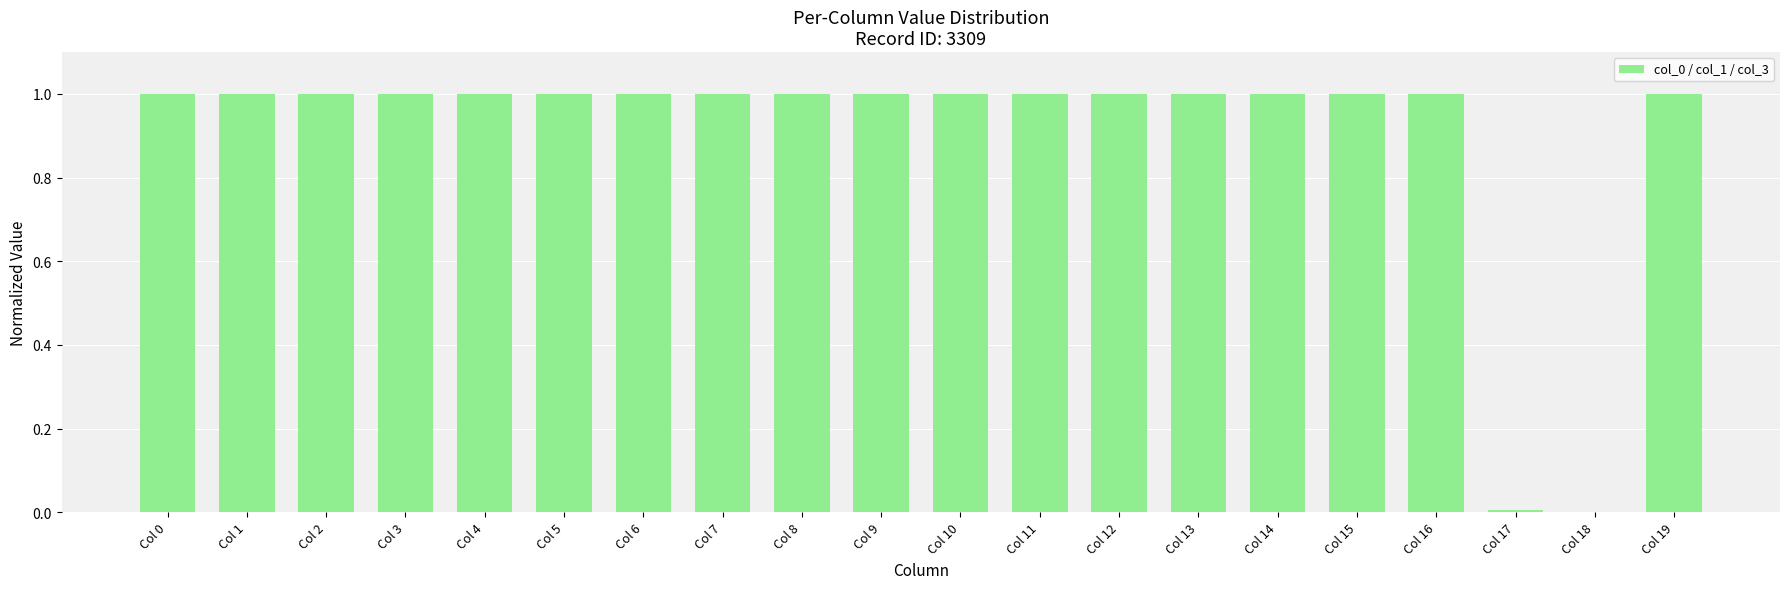

What is the sum of the values at Col 16 and Col 4?

2.0